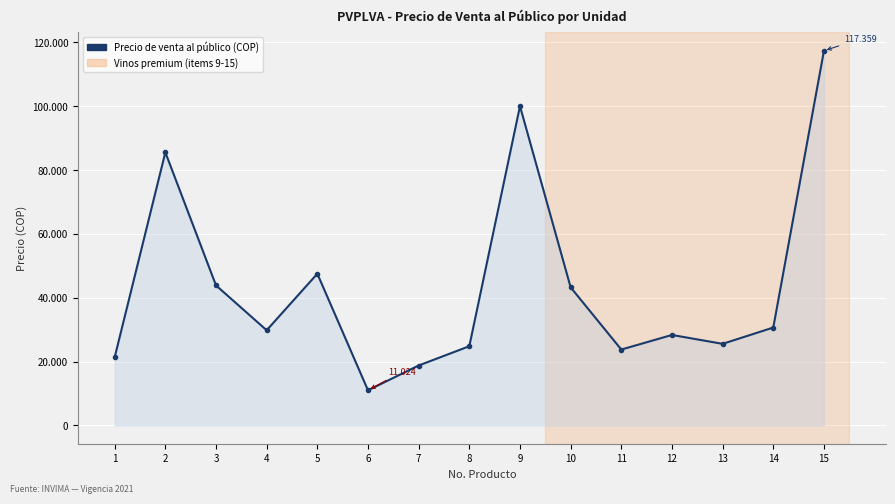

Does the chart display data point markers on the line(s)?

Yes